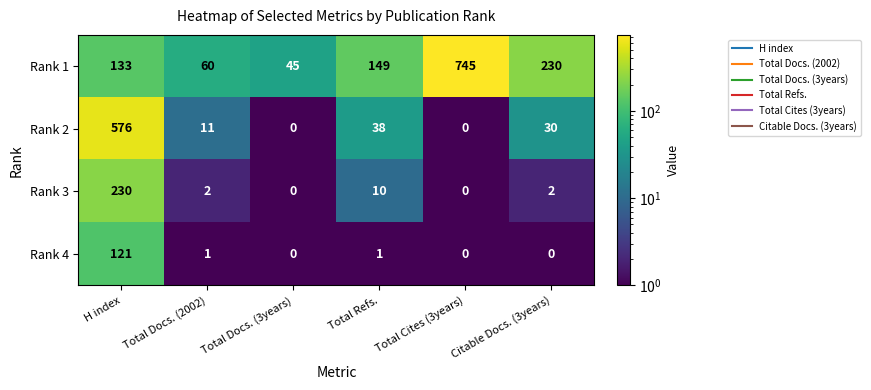

What is the greatest value displayed?

745